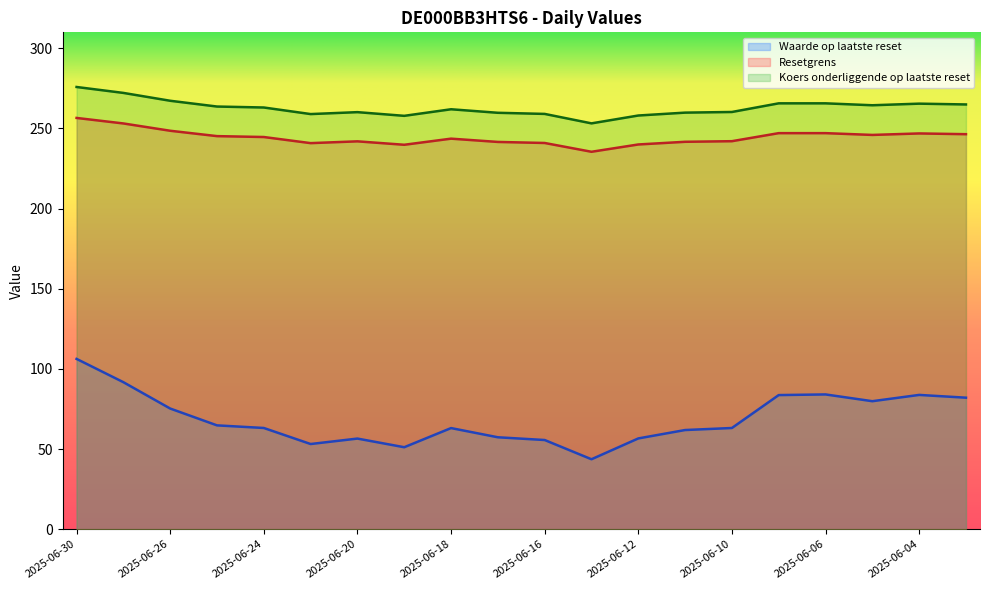

True or false: Waarde op laatste reset and Koers onderliggende op laatste reset cross at least once.

False